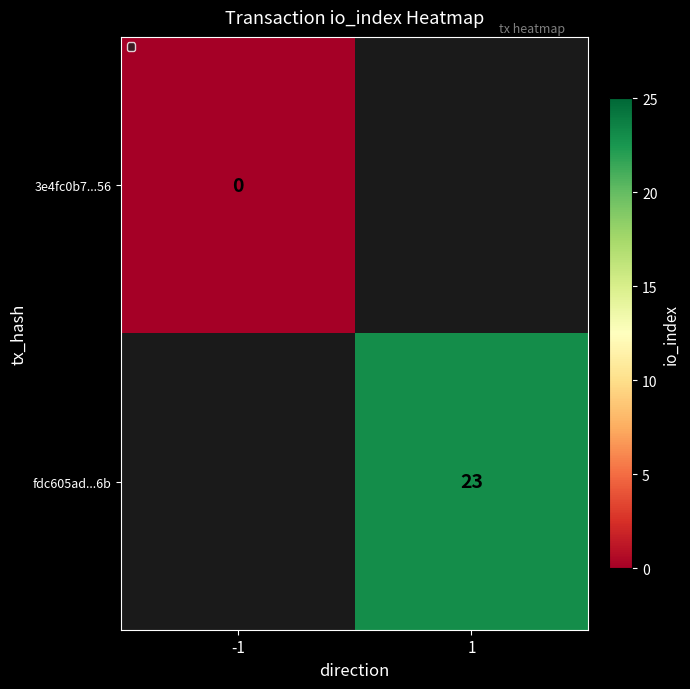

Is it true that fdc605ad...6b equals 23 at 1?

True